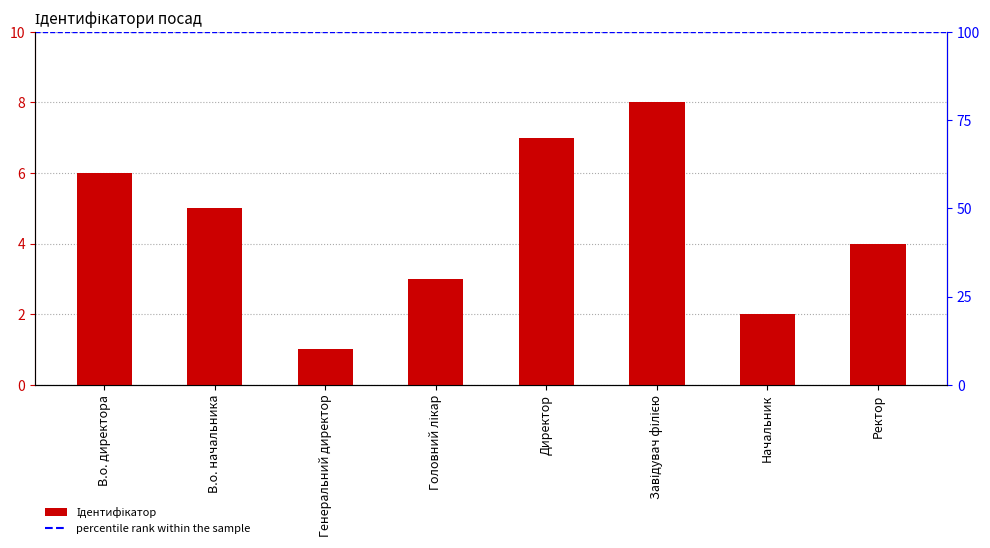

What is the value of the 5th bar from the left?

7